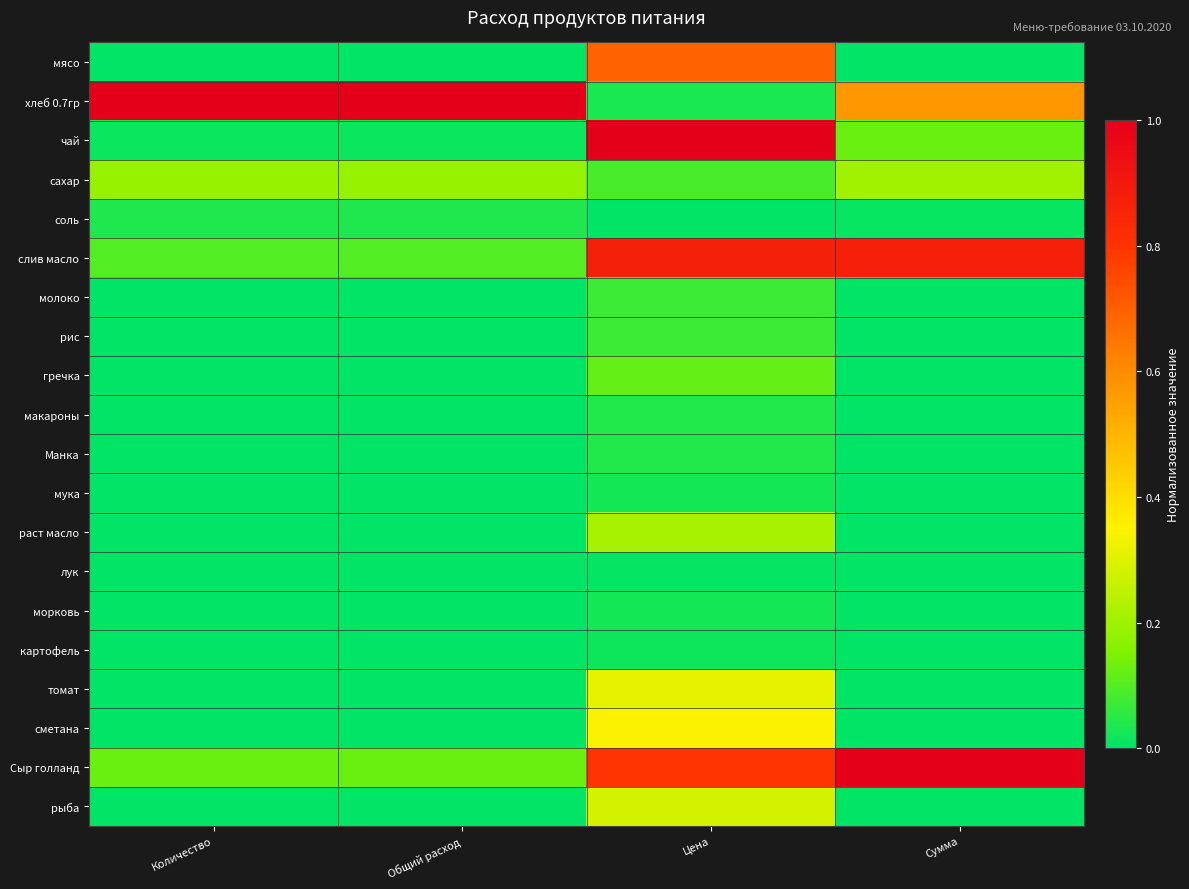

Reading right to left, what are all the values shown in this chart?

мясо: Сумма=0.0	Цена=0.7	Общий расход=0.0	Количество=0.0
хлеб 0.7гр: Сумма=0.6	Цена=0.0	Общий расход=1.0	Количество=1.0
чай: Сумма=0.1	Цена=1.0	Общий расход=0.0	Количество=0.0
сахар: Сумма=0.2	Цена=0.1	Общий расход=0.2	Количество=0.2
соль: Сумма=0.0	Цена=0.0	Общий расход=0.0	Количество=0.0
слив масло: Сумма=0.9	Цена=0.9	Общий расход=0.1	Количество=0.1
молоко: Сумма=0.0	Цена=0.1	Общий расход=0.0	Количество=0.0
рис: Сумма=0.0	Цена=0.1	Общий расход=0.0	Количество=0.0
гречка: Сумма=0.0	Цена=0.1	Общий расход=0.0	Количество=0.0
макароны: Сумма=0.0	Цена=0.0	Общий расход=0.0	Количество=0.0
Манка: Сумма=0.0	Цена=0.0	Общий расход=0.0	Количество=0.0
мука: Сумма=0.0	Цена=0.0	Общий расход=0.0	Количество=0.0
раст масло: Сумма=0.0	Цена=0.2	Общий расход=0.0	Количество=0.0
лук: Сумма=0.0	Цена=0.0	Общий расход=0.0	Количество=0.0
морковь: Сумма=0.0	Цена=0.0	Общий расход=0.0	Количество=0.0
картофель: Сумма=0.0	Цена=0.0	Общий расход=0.0	Количество=0.0
томат: Сумма=0.0	Цена=0.3	Общий расход=0.0	Количество=0.0
сметана: Сумма=0.0	Цена=0.3	Общий расход=0.0	Количество=0.0
Сыр голланд: Сумма=1.0	Цена=0.8	Общий расход=0.1	Количество=0.1
рыба: Сумма=0.0	Цена=0.3	Общий расход=0.0	Количество=0.0